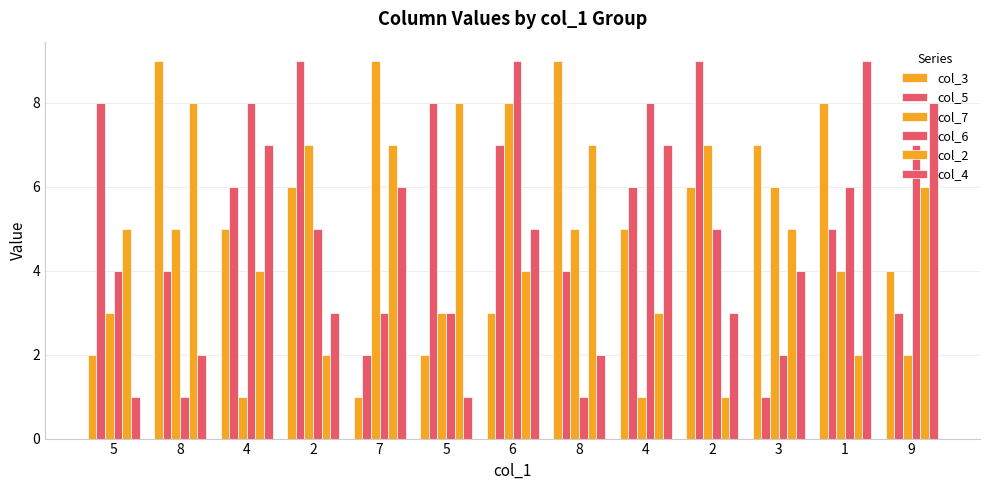

Reading right to left, transcribe all the data shown in this chart.

col_3: 4	8	7	6	5	9	3	2	1	6	5	9	2
col_5: 3	5	1	9	6	4	7	8	2	9	6	4	8
col_7: 2	4	6	7	1	5	8	3	9	7	1	5	3
col_6: 7	6	2	5	8	1	9	3	3	5	8	1	4
col_2: 6	2	5	1	3	7	4	8	7	2	4	8	5
col_4: 8	9	4	3	7	2	5	1	6	3	7	2	1